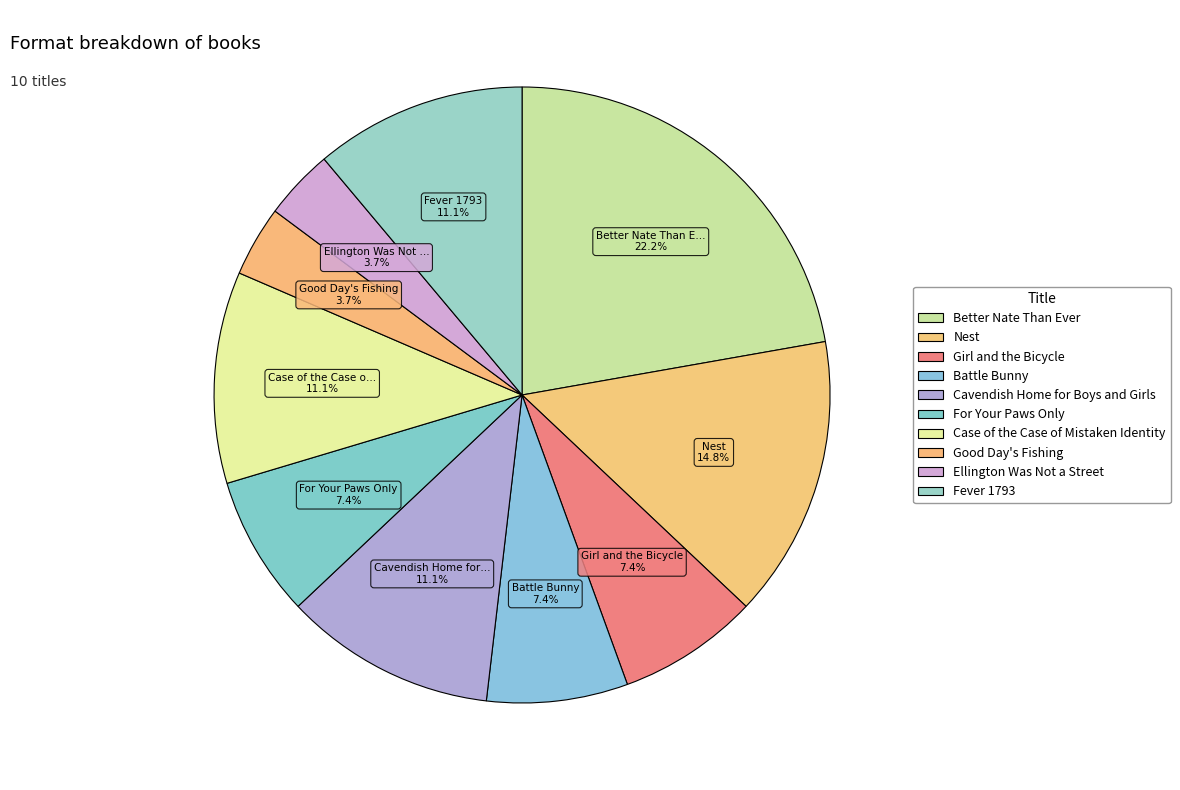

Which category has the smallest portion of the pie?

Good Day's Fishing